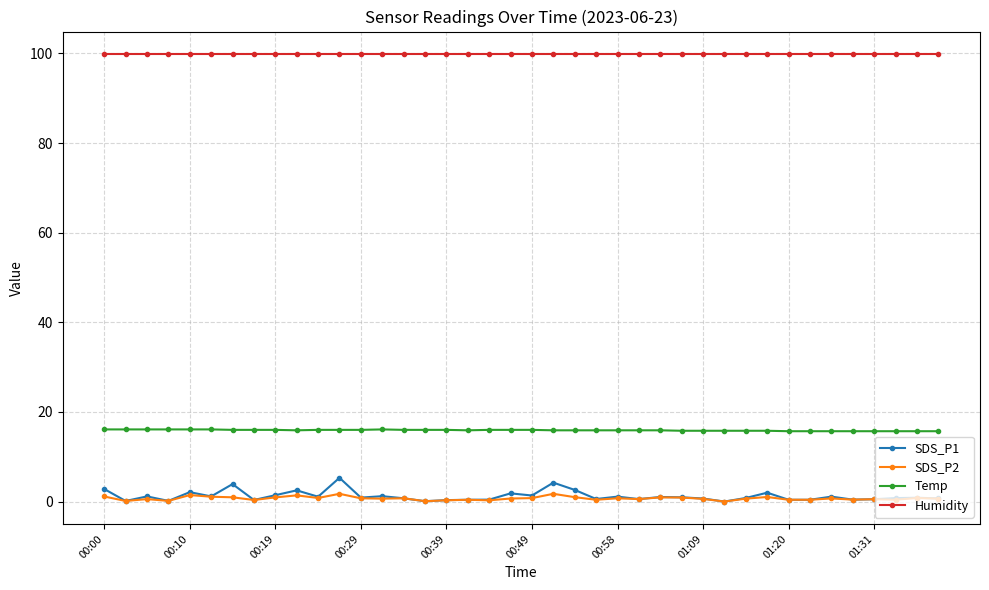

At how many categories does at least one series exceed 70?

40